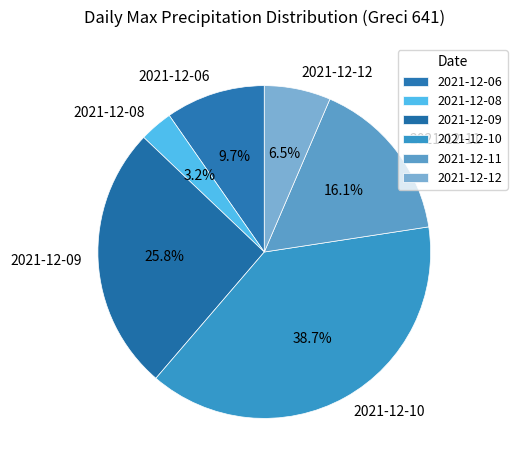

Is there a majority slice in this chart?

No